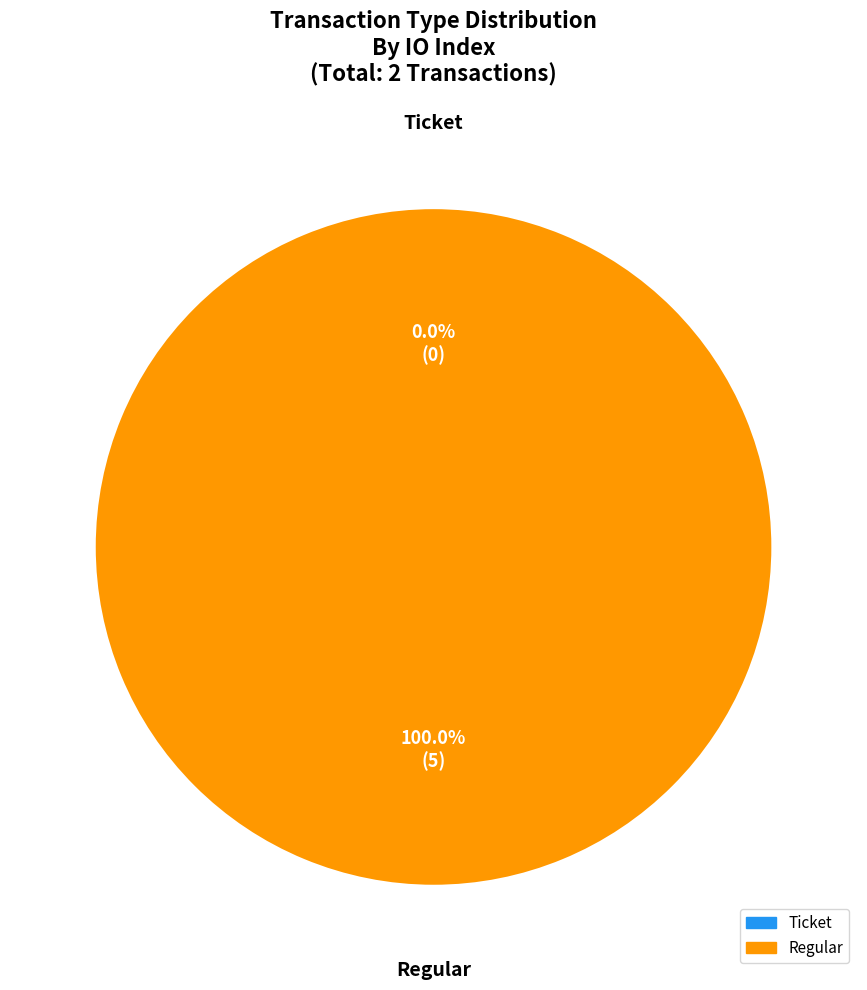

Rank the categories by value from lowest to highest.

Ticket, Regular